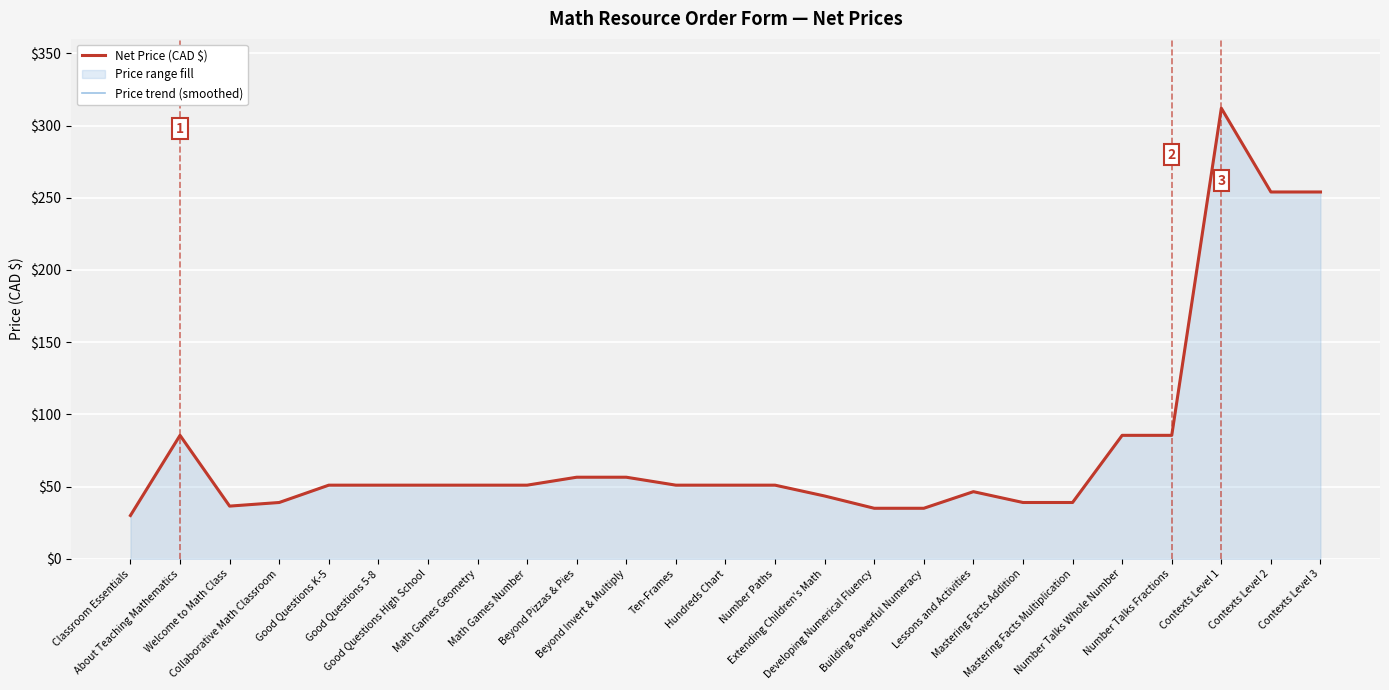

What is the greatest value displayed?

312.0